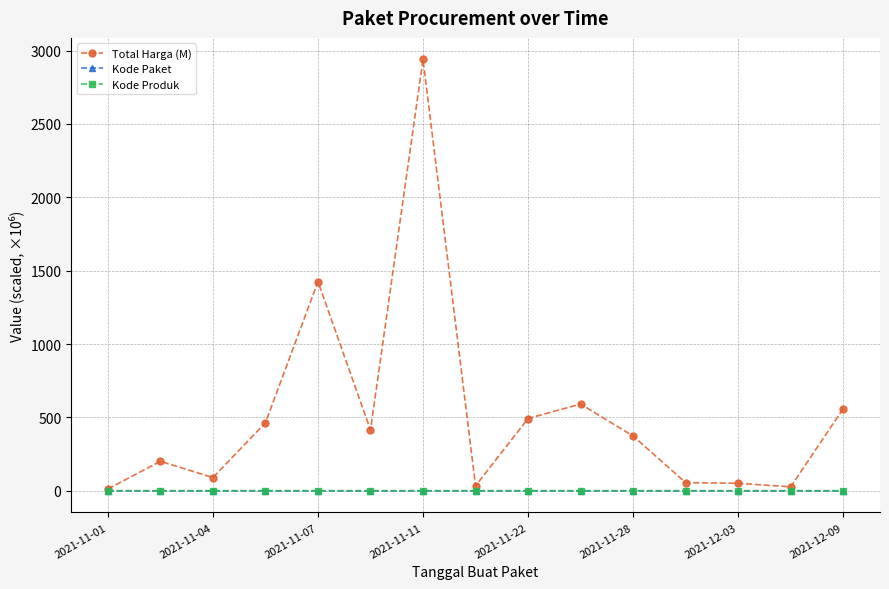

What is the maximum value shown in the chart?

2939.4